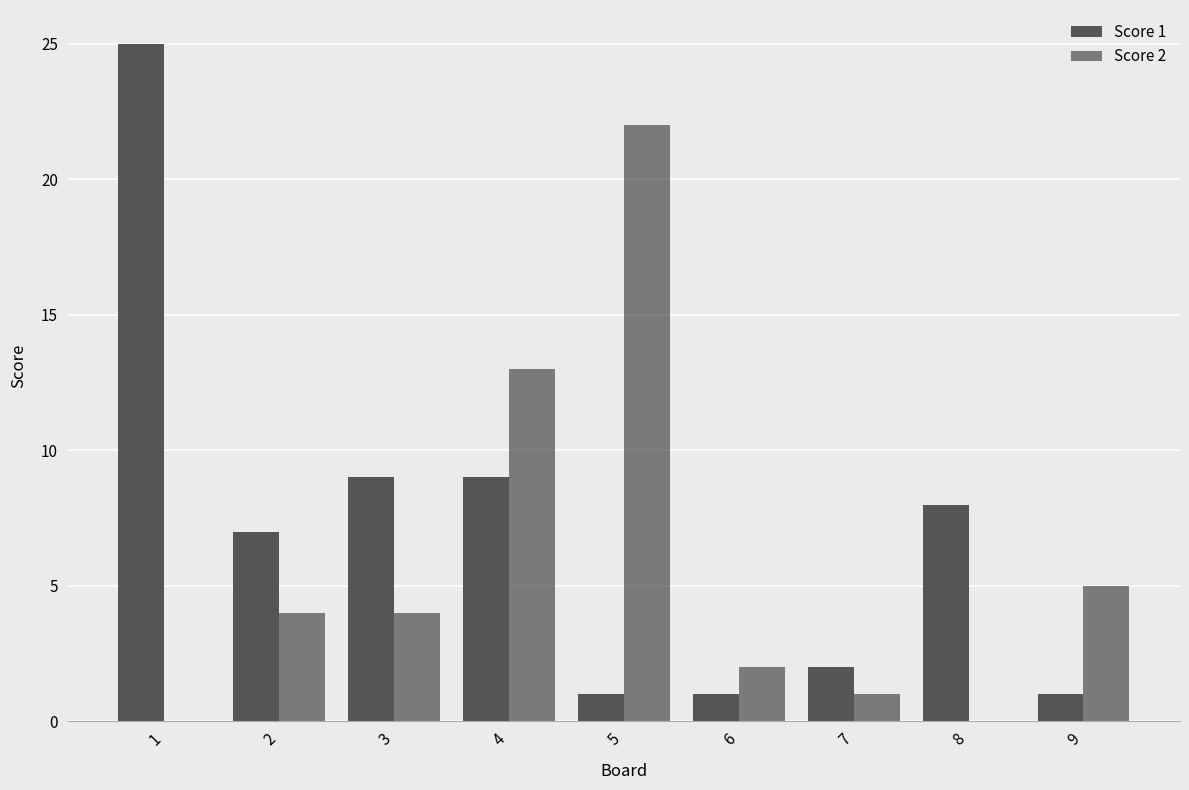

Reading left to right, extract all data points from this chart.

Score 1: 1=25	2=7	3=9	4=9	5=1	6=1	7=2	8=8	9=1
Score 2: 1=0	2=4	3=4	4=13	5=22	6=2	7=1	8=0	9=5